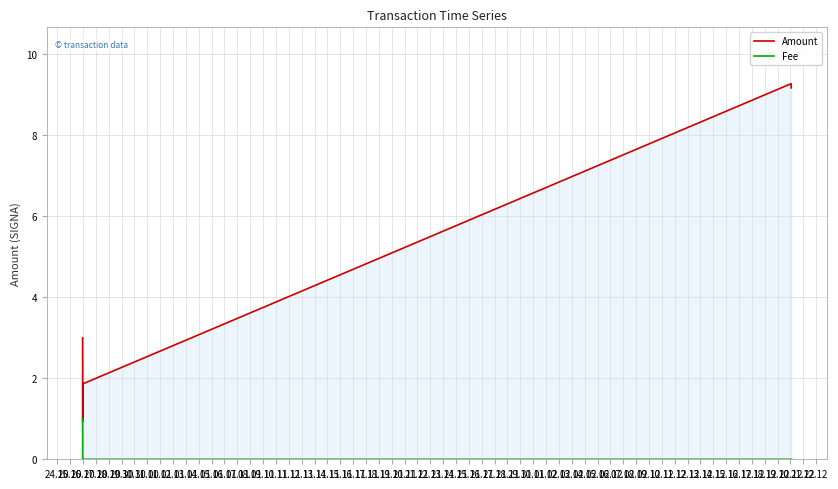

Rank the series by their average value, from lowest to highest.

Fee, Amount